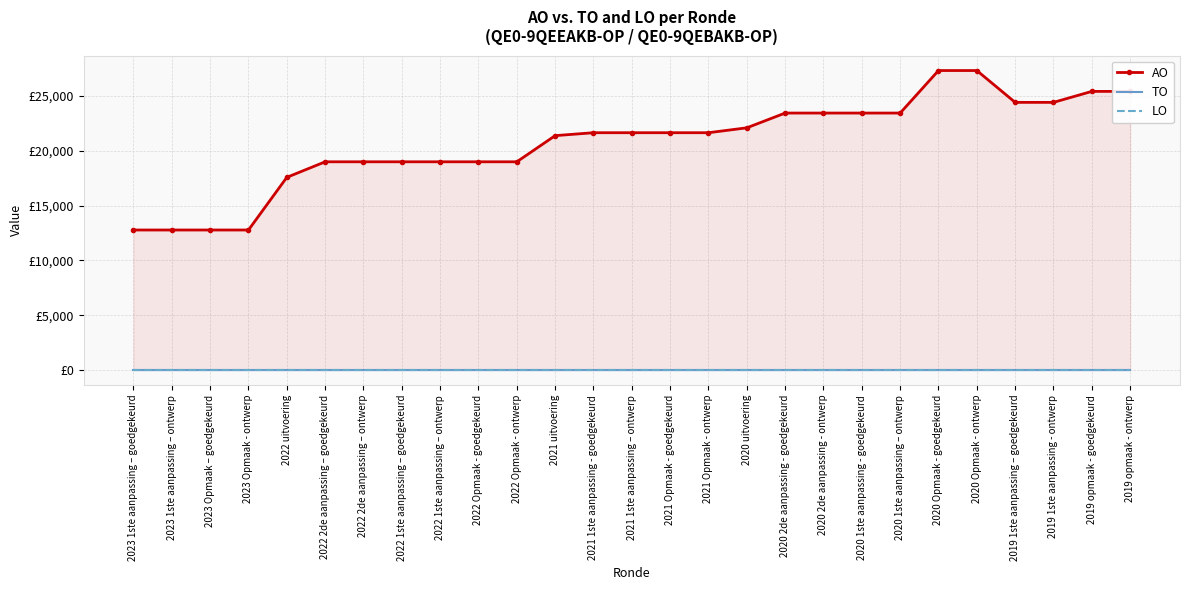

List the labels in order of TO value, smallest first.

2023 1ste aanpassing – goedgekeurd, 2023 1ste aanpassing – ontwerp, 2023 Opmaak – goedgekeurd, 2023 Opmaak - ontwerp, 2022 uitvoering, 2022 2de aanpassing – goedgekeurd, 2022 2de aanpassing – ontwerp, 2022 1ste aanpassing – goedgekeurd, 2022 1ste aanpassing – ontwerp, 2022 Opmaak - goedgekeurd, 2022 Opmaak - ontwerp, 2021 uitvoering, 2021 1ste aanpassing - goedgekeurd, 2021 1ste aanpassing – ontwerp, 2021 Opmaak - goedgekeurd, 2021 Opmaak - ontwerp, 2020 uitvoering, 2020 2de aanpassing - goedgekeurd, 2020 2de aanpassing - ontwerp, 2020 1ste aanpassing - goedgekeurd, 2020 1ste aanpassing – ontwerp, 2020 Opmaak - goedgekeurd, 2020 Opmaak - ontwerp, 2019 1ste aanpassing – goedgekeurd, 2019 1ste aanpassing - ontwerp, 2019 opmaak - goedgekeurd, 2019 opmaak - ontwerp